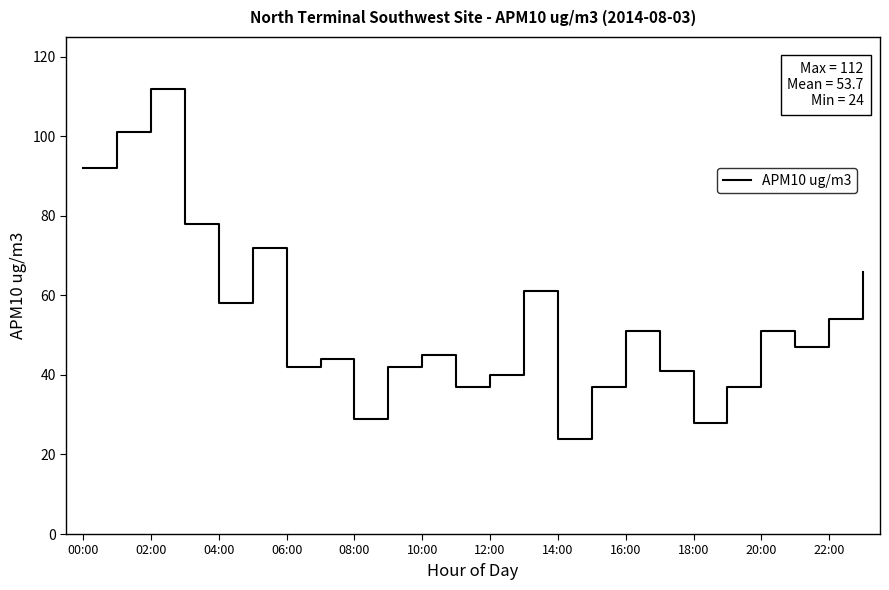

What is the maximum value shown in the chart?

112